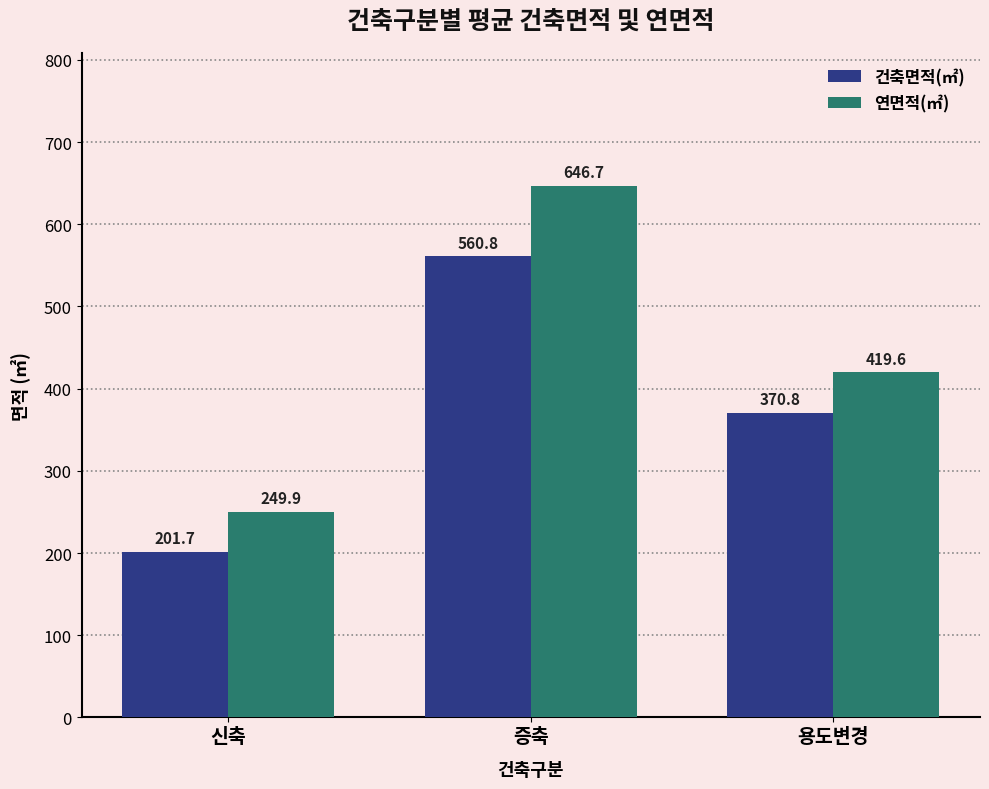

Which label corresponds to the smallest value in the chart?

신축